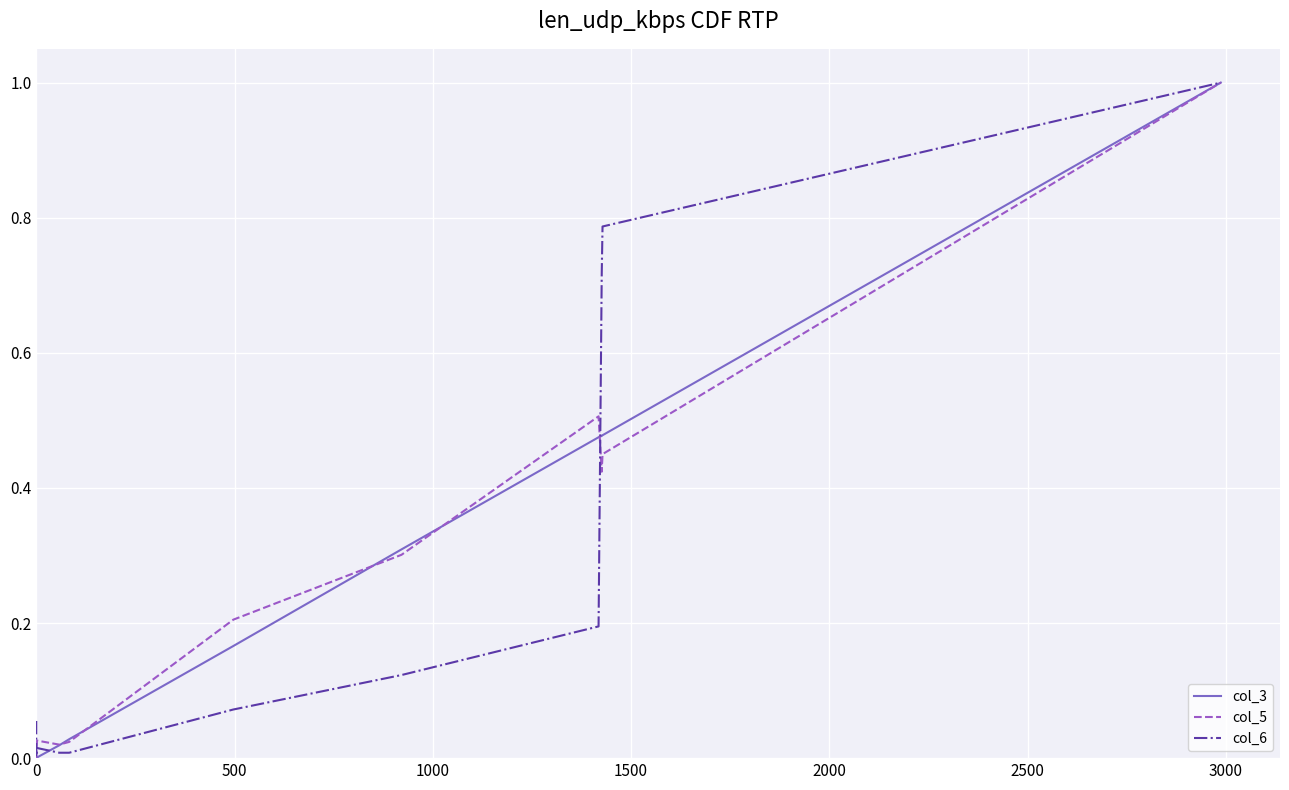

True or false: col_5 and col_6 cross at least once.

True